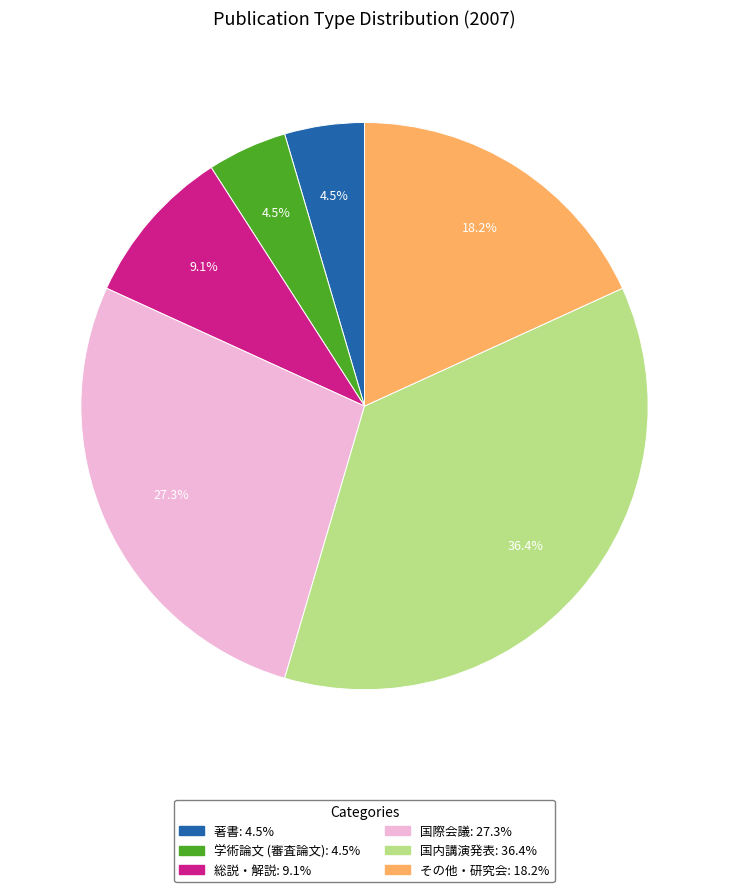

Does 総説・解説 account for over 50% of the chart?

No